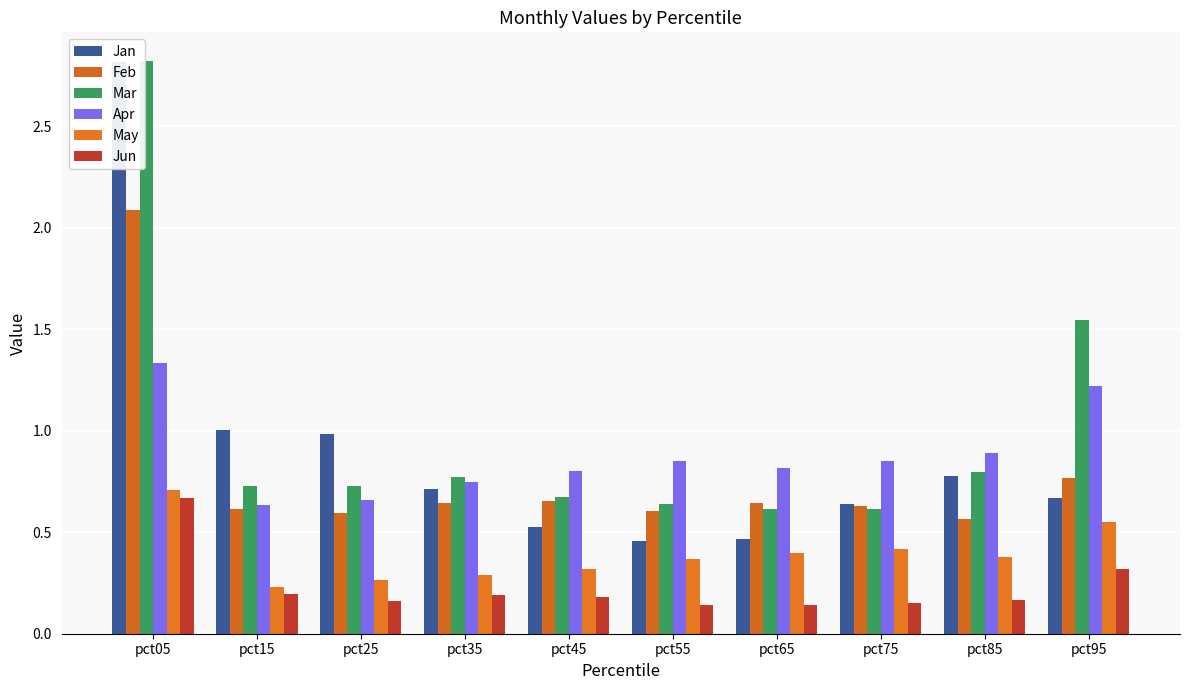

What is the total value across all series at pct75?

3.3